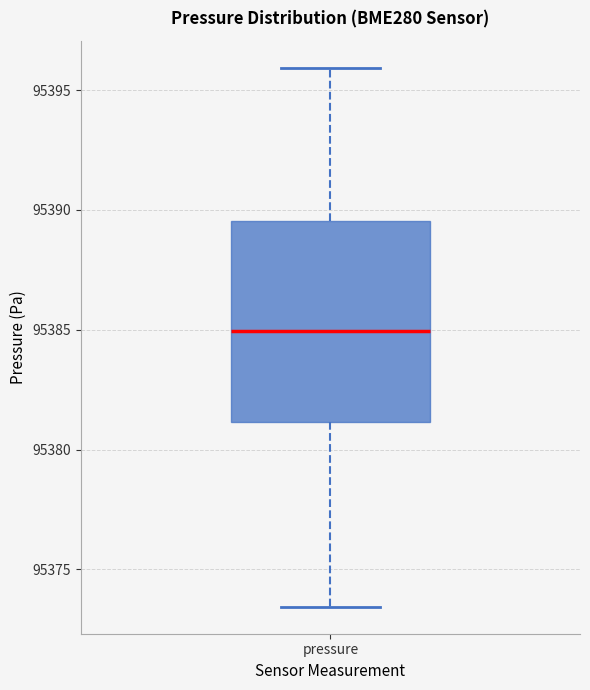

Where does the lower whisker of the box for pressure end on the y-axis? The values are not printed on the chart, so give them approximately, as read against the axis.

95373.5